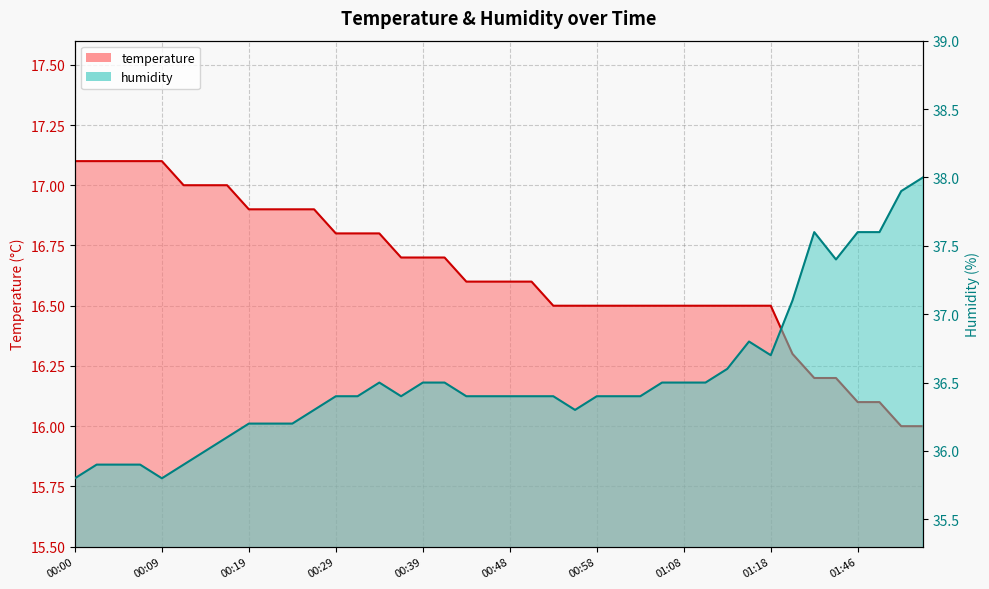

What is the greatest value displayed?

38.0